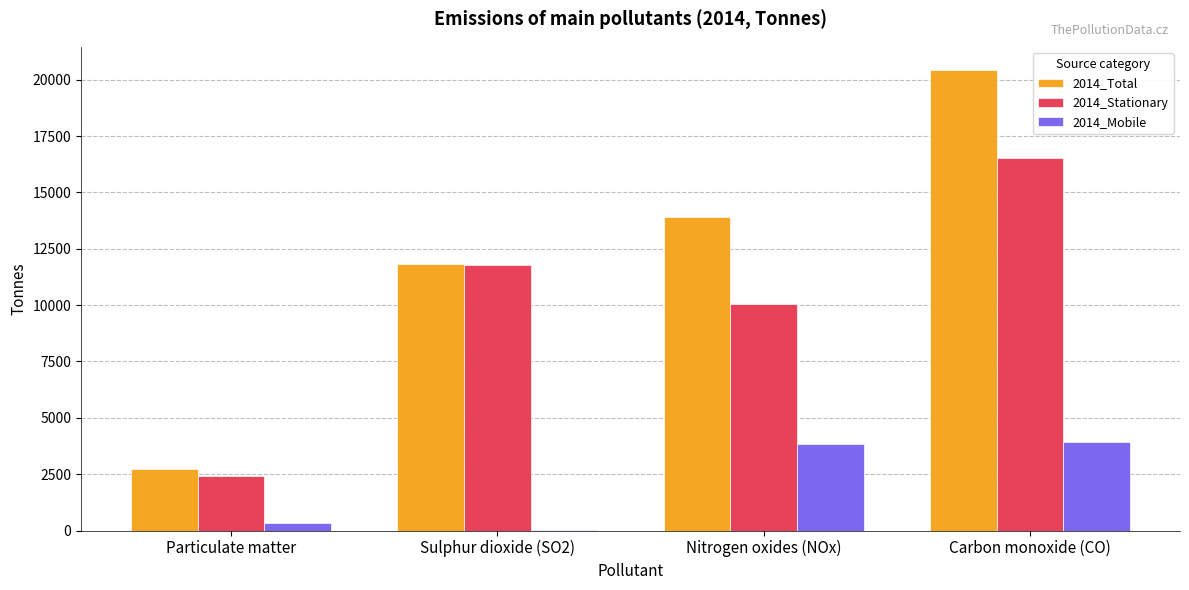

Is the value of 2014_Total at Carbon monoxide (CO) greater than the value of 2014_Stationary at Particulate matter?

Yes